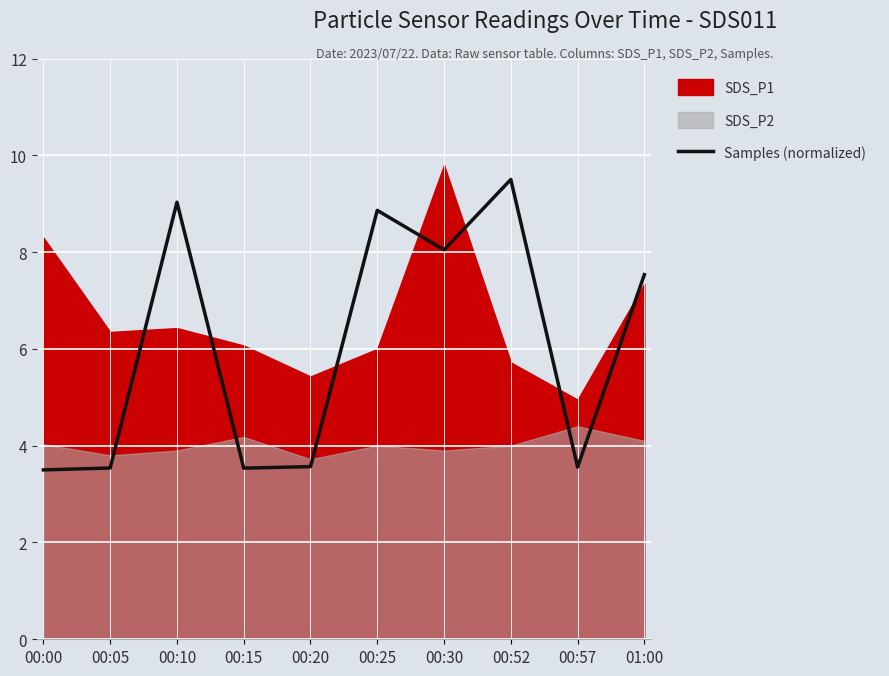

How many interior local valleys (lower than both neighbors) does the data have?

3